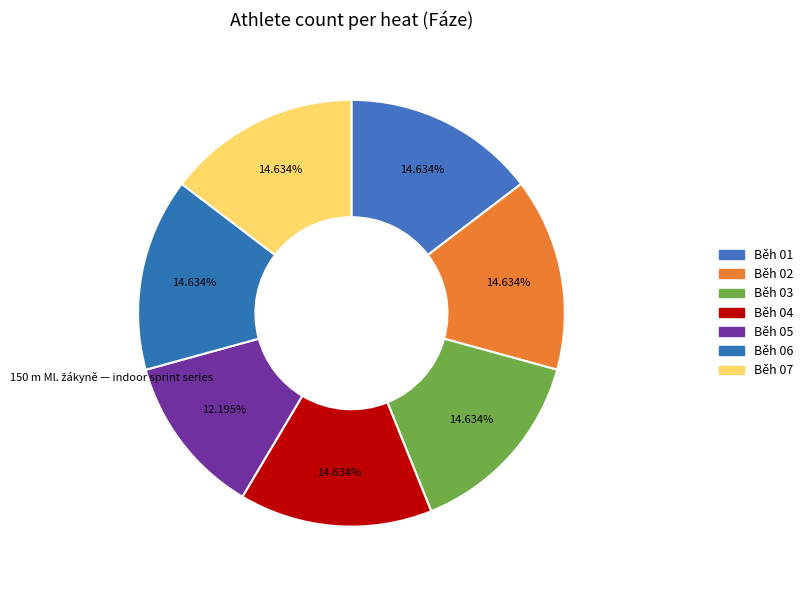

What percentage is NOT represented by Běh 02?

85.4%